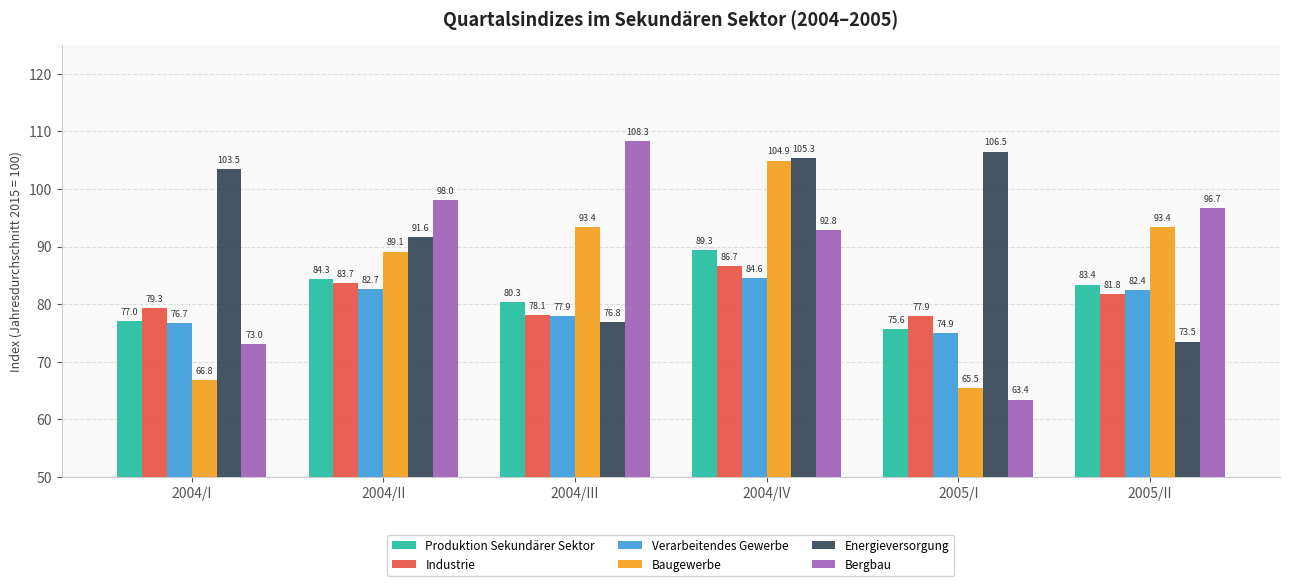

Reading right to left, list all the values displayed in this chart.

Produktion Sekundärer Sektor: 2005/II=83.4	2005/I=75.6	2004/IV=89.3	2004/III=80.3	2004/II=84.3	2004/I=77.0
Industrie: 2005/II=81.8	2005/I=77.9	2004/IV=86.7	2004/III=78.1	2004/II=83.7	2004/I=79.3
Verarbeitendes Gewerbe: 2005/II=82.4	2005/I=74.9	2004/IV=84.6	2004/III=77.9	2004/II=82.7	2004/I=76.7
Baugewerbe: 2005/II=93.4	2005/I=65.5	2004/IV=104.9	2004/III=93.4	2004/II=89.1	2004/I=66.8
Energieversorgung: 2005/II=73.5	2005/I=106.5	2004/IV=105.3	2004/III=76.8	2004/II=91.6	2004/I=103.5
Bergbau: 2005/II=96.7	2005/I=63.4	2004/IV=92.8	2004/III=108.3	2004/II=98.0	2004/I=73.0